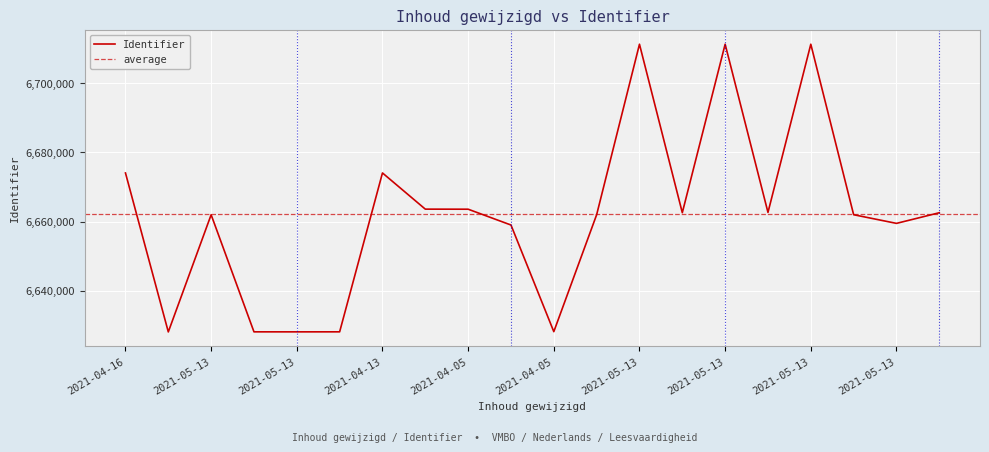

How many lines are shown in the chart?

1